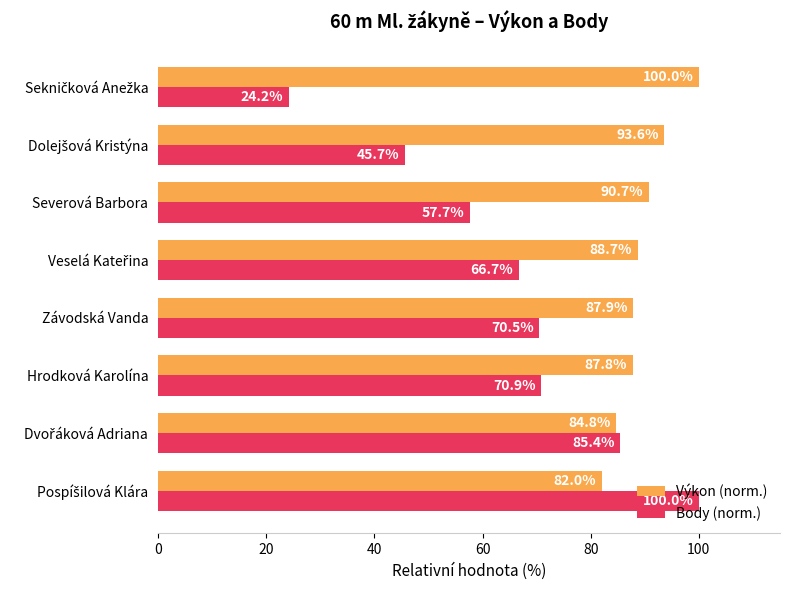

What are all the series names shown in the legend?

Výkon (norm.), Body (norm.)